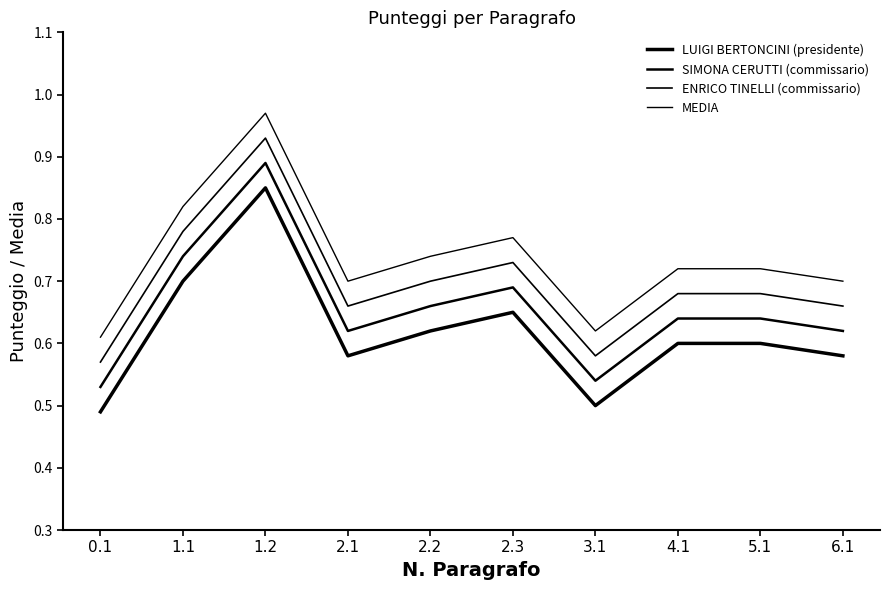

How many lines are shown in the chart?

4